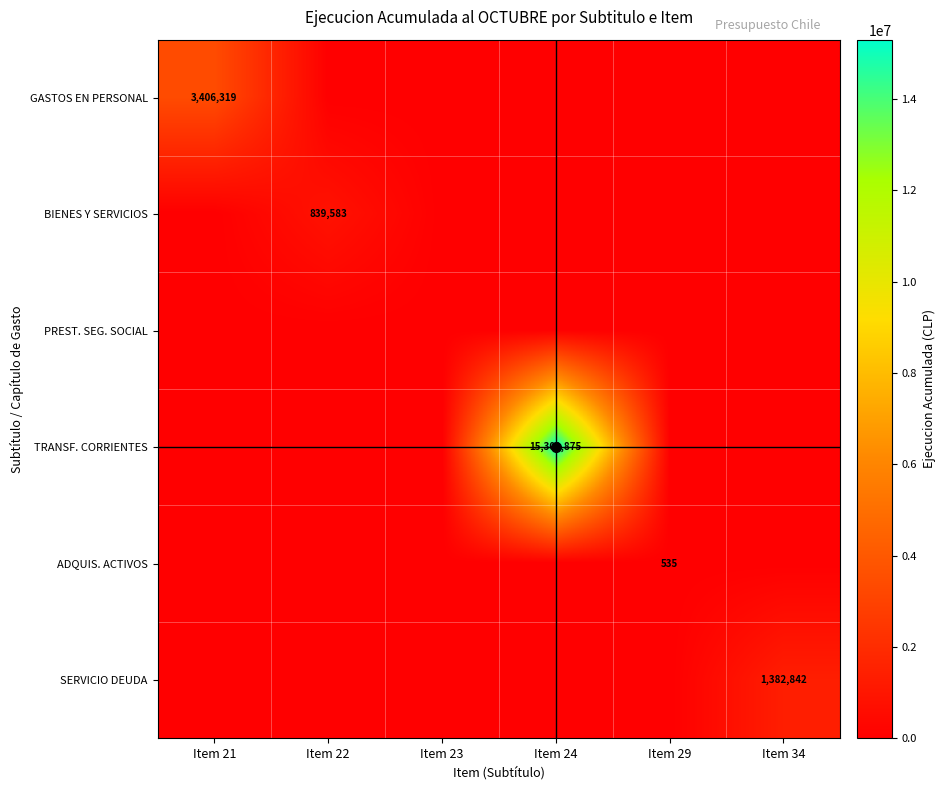

Which series has the widest spread of values?

TRANSF. CORRIENTES